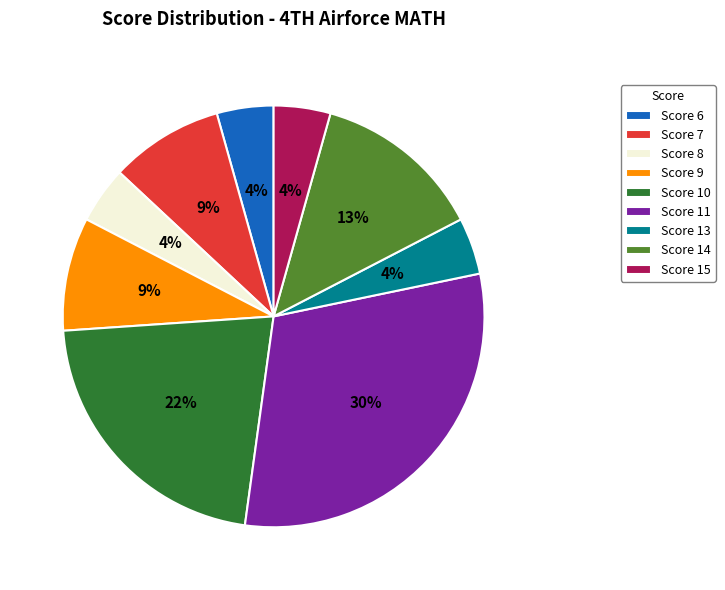

Is the sum of Score 9 and Score 10 greater than half?

No